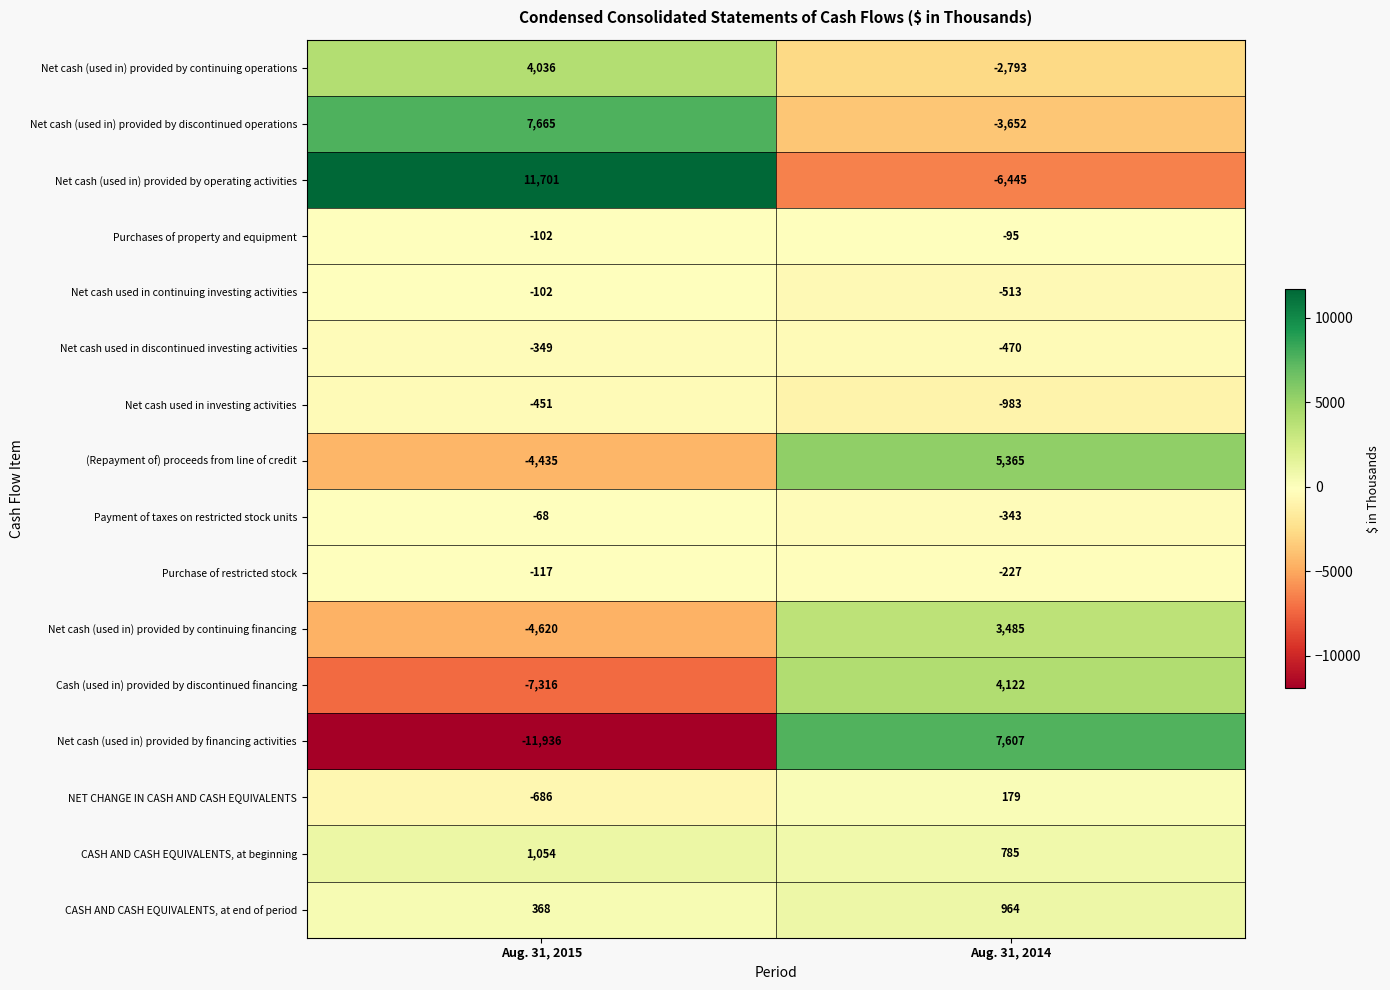

What is the sum of all Net cash (used in) provided by continuing financing values?

-1135